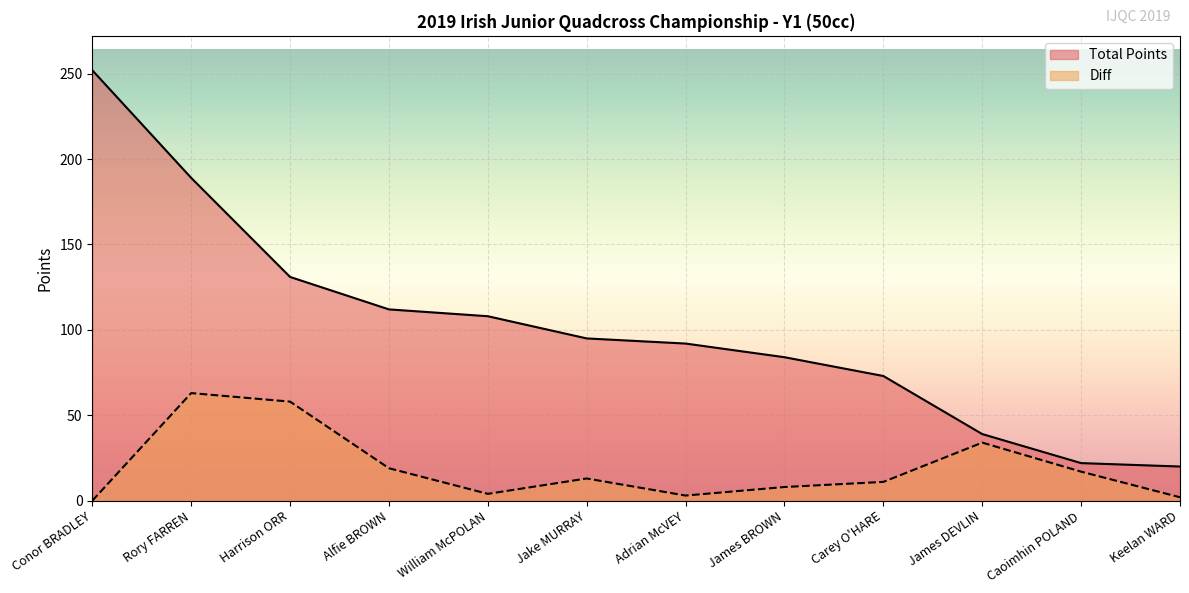

List the series in order of their peak value, lowest first.

Diff, Total Points